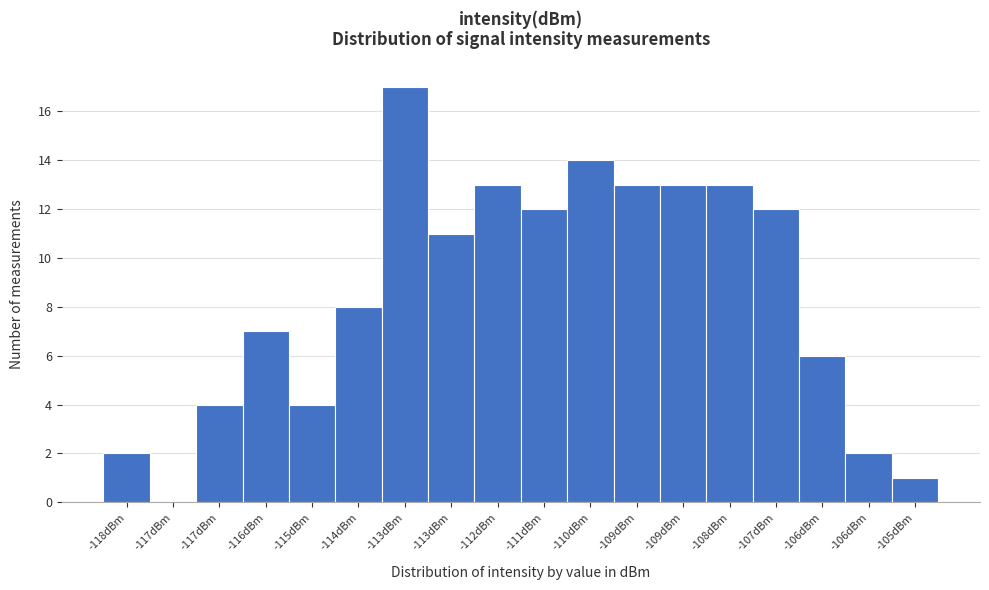

How many series are shown in this chart?

1